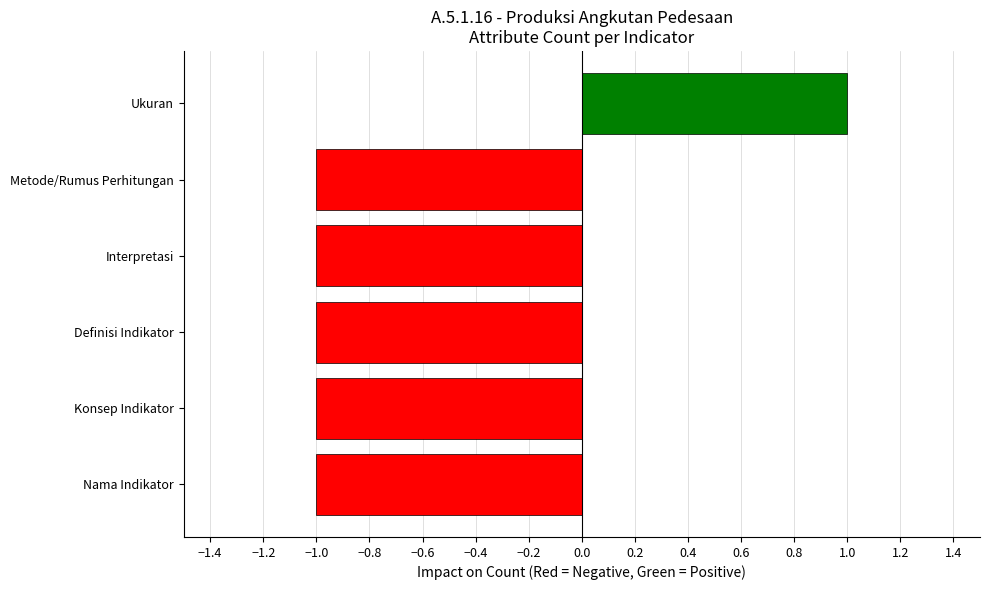

What is the change in value from Interpretasi to Ukuran?

+2